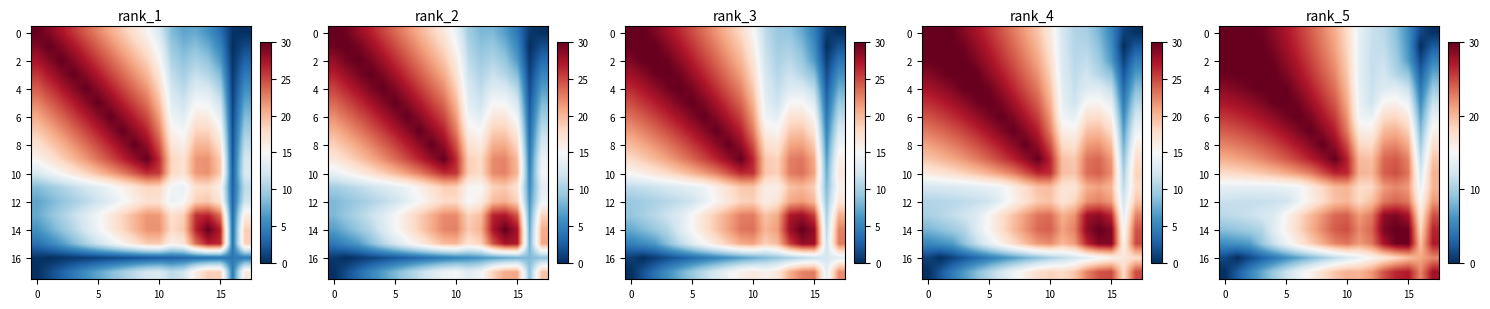

What is the total value across all series at 14?

356.0